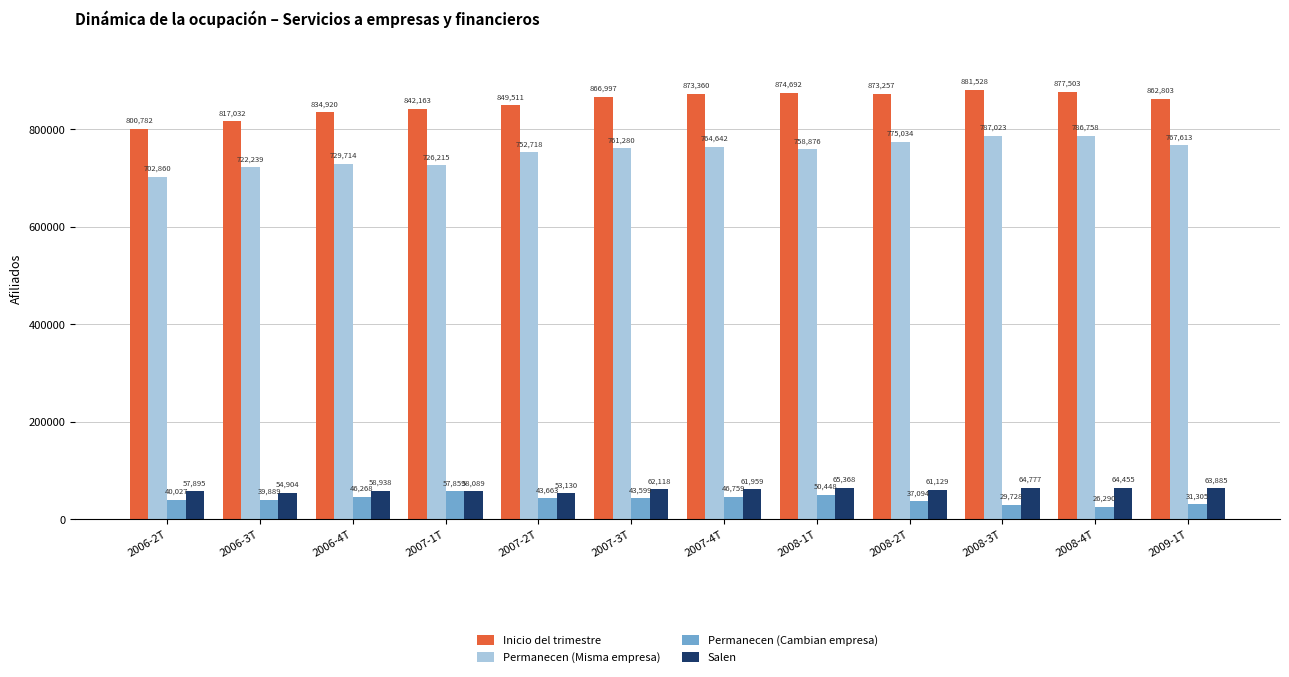

Reading left to right, transcribe all the data shown in this chart.

Inicio del trimestre: 2006-2T=800782	2006-3T=817032	2006-4T=834920	2007-1T=842163	2007-2T=849511	2007-3T=866997	2007-4T=873360	2008-1T=874692	2008-2T=873257	2008-3T=881528	2008-4T=877503	2009-1T=862803
Permanecen (Misma empresa): 2006-2T=702860	2006-3T=722239	2006-4T=729714	2007-1T=726215	2007-2T=752718	2007-3T=761280	2007-4T=764642	2008-1T=758876	2008-2T=775034	2008-3T=787023	2008-4T=786758	2009-1T=767613
Permanecen (Cambian empresa): 2006-2T=40027	2006-3T=39889	2006-4T=46268	2007-1T=57859	2007-2T=43663	2007-3T=43599	2007-4T=46759	2008-1T=50448	2008-2T=37094	2008-3T=29728	2008-4T=26290	2009-1T=31305
Salen: 2006-2T=57895	2006-3T=54904	2006-4T=58938	2007-1T=58089	2007-2T=53130	2007-3T=62118	2007-4T=61959	2008-1T=65368	2008-2T=61129	2008-3T=64777	2008-4T=64455	2009-1T=63885